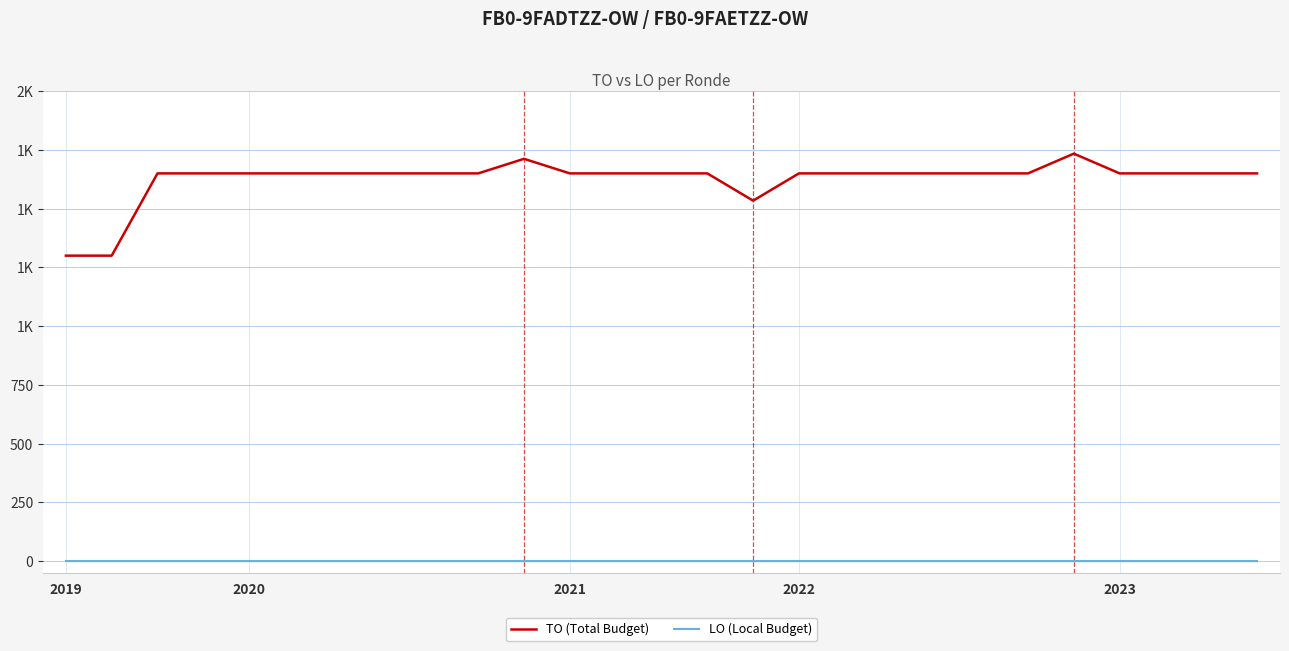

What are all the series names shown in the legend?

TO (Total Budget), LO (Local Budget)